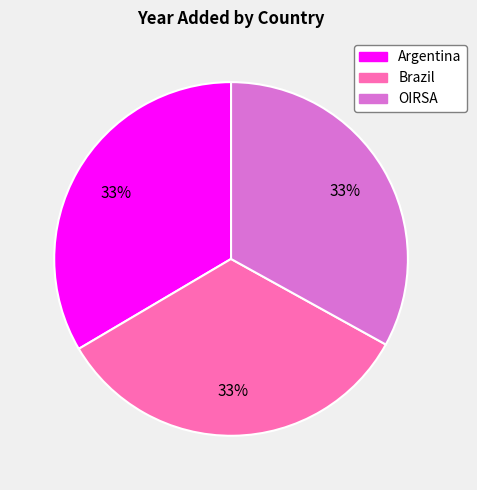

How many slices are in this pie chart?

3